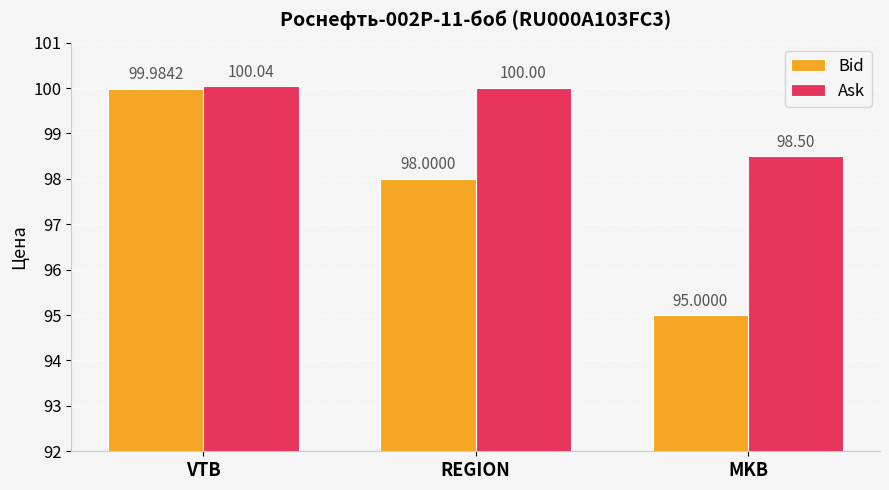

Reading left to right, list all the values displayed in this chart.

Bid: 100.0	98.0	95.0
Ask: 100.0	100.0	98.5